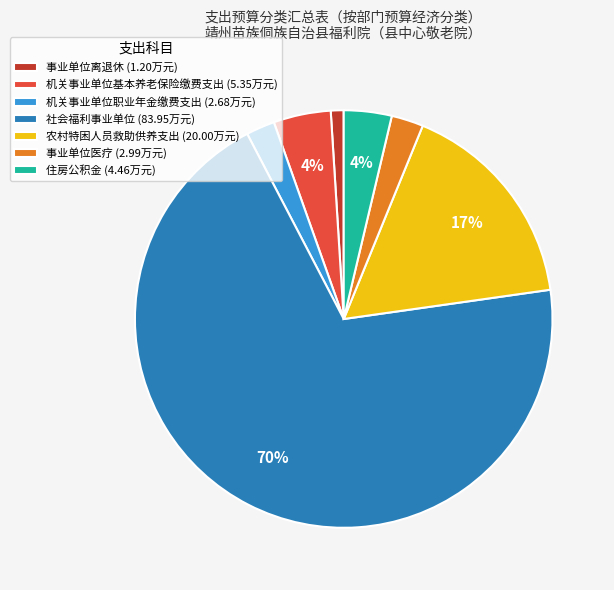

What is the largest slice in the pie chart?

社会福利事业单位